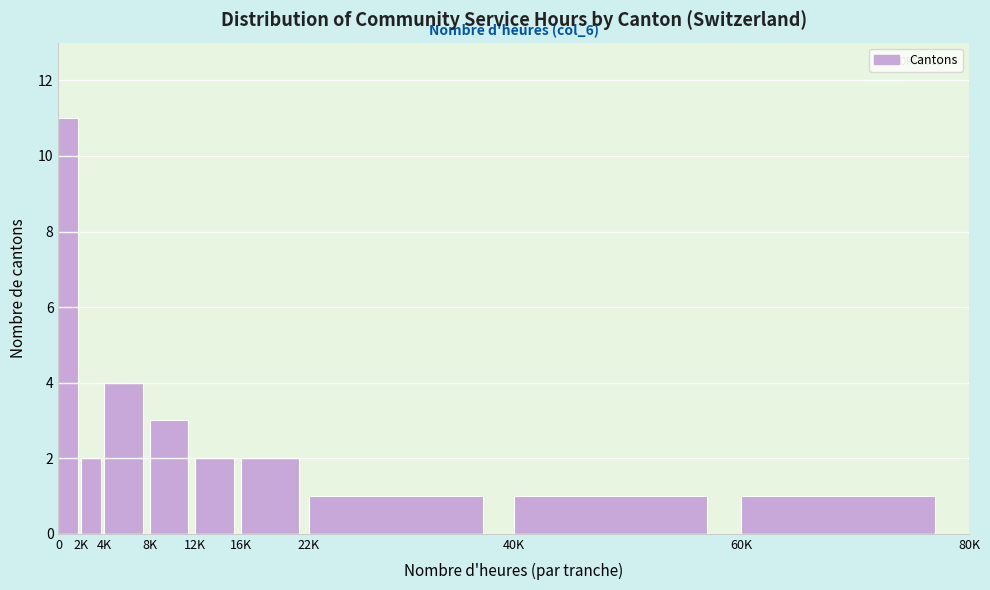

Reading left to right, list all the values displayed in this chart.

0=11	2K=2	4K=4	8K=3	12K=2	16K=2	22K=1	40K=1	60K=1